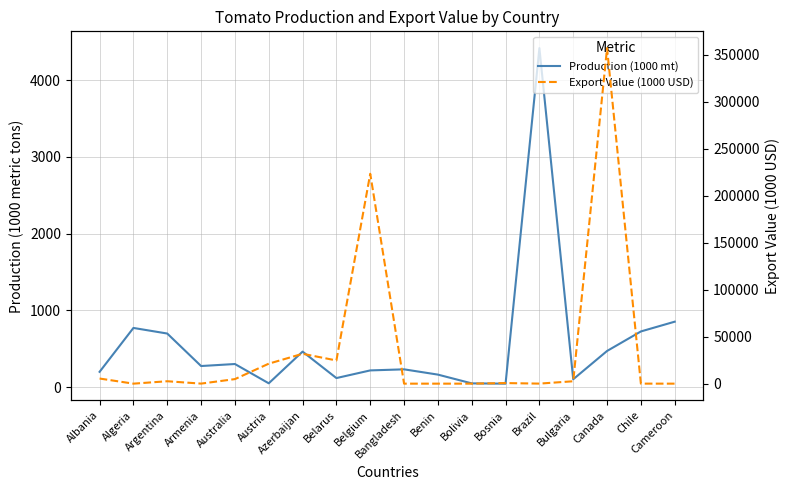

List the series in order of their peak value, lowest first.

Production (1000 mt), Export Value (1000 USD)